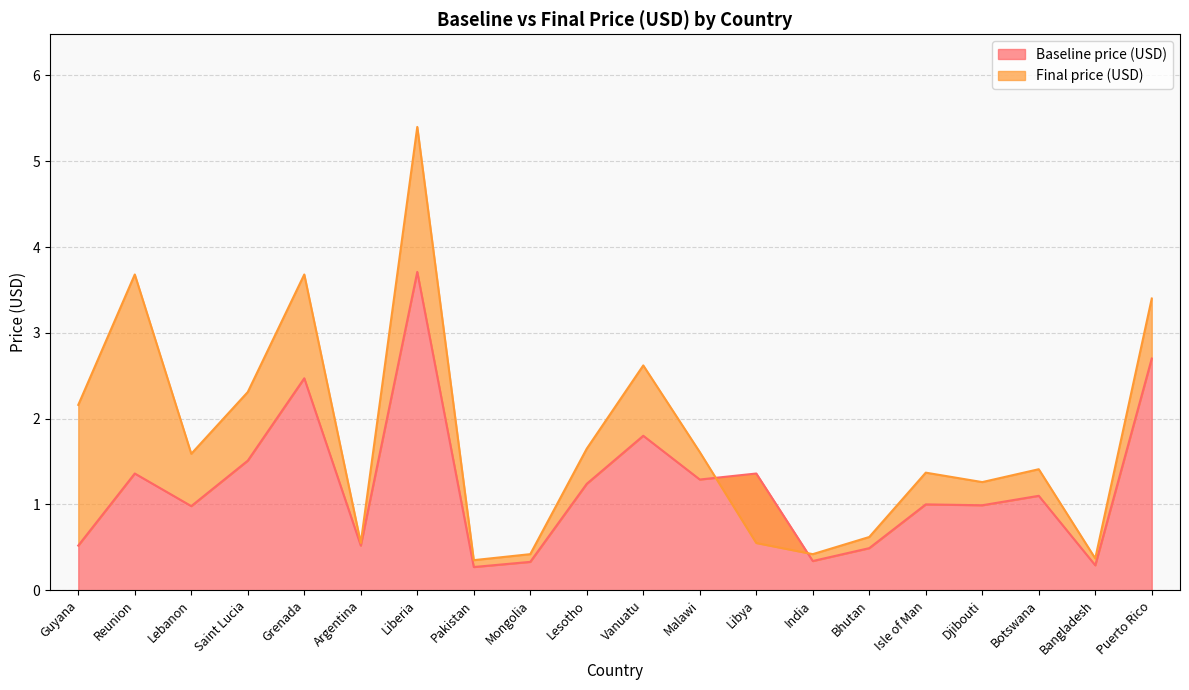

What value does the Final price (USD) series have at Djibouti?

1.3